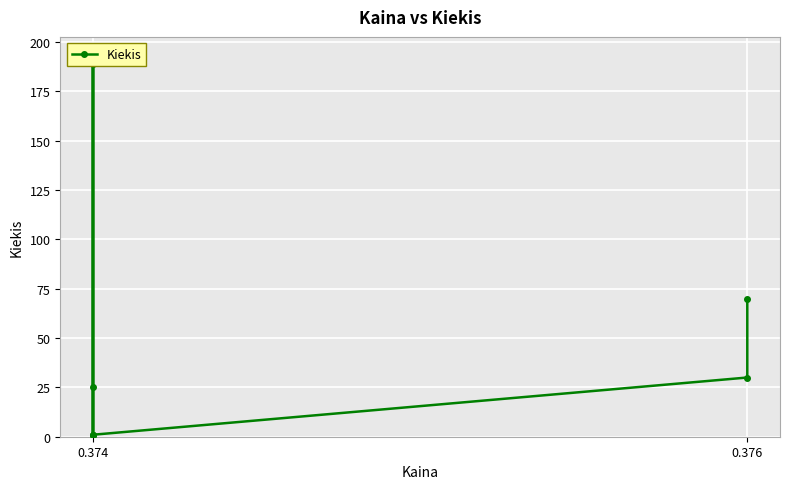

What is the greatest value displayed?

193